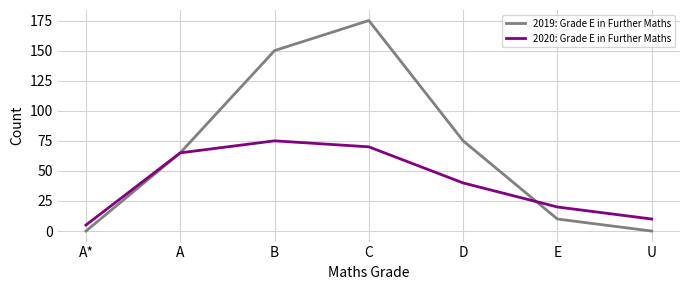

Where is 2019: Grade E in Further Maths nearest to the value 87?

D